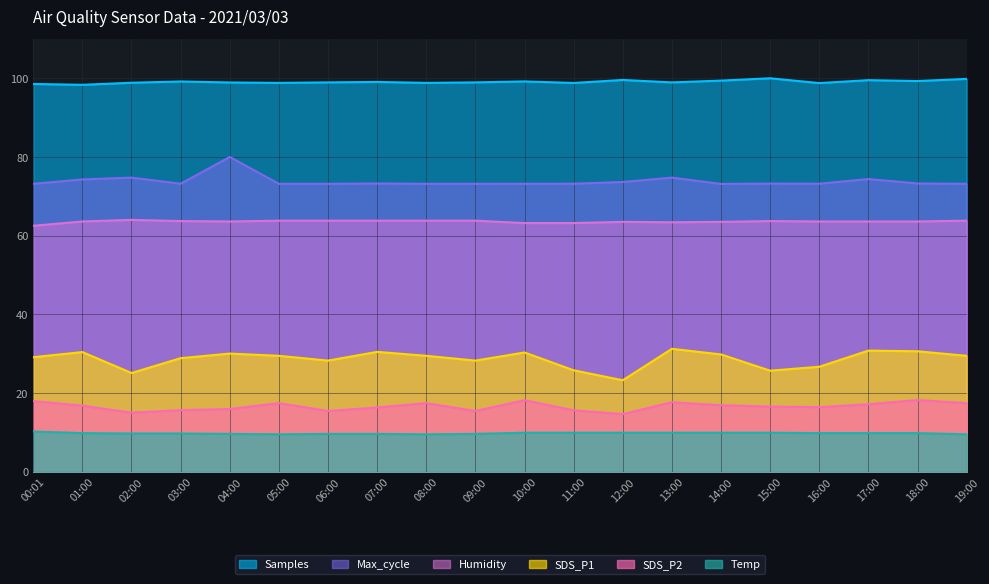

Which series has the largest range (max minus min)?

SDS_P1